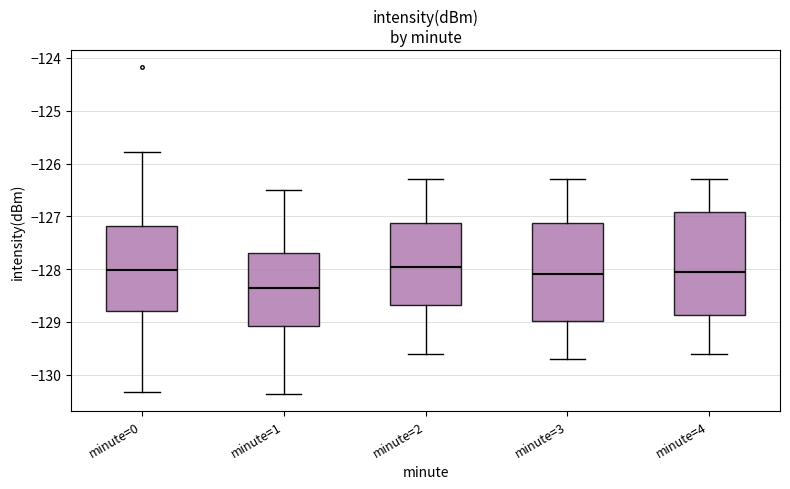

Reading left to right, read every box against the y-axis: the position of its median line, the range the box covers, and the ends of its whiskers. The values are not printed on the chart, so give them approximately, as read against the axis.

minute=0: median -128.0, box -128.8 to -127.2, whiskers -130.3 to -125.8
minute=1: median -128.3, box -129.1 to -127.7, whiskers -130.4 to -126.5
minute=2: median -127.9, box -128.7 to -127.1, whiskers -129.6 to -126.3
minute=3: median -128.1, box -129.0 to -127.1, whiskers -129.7 to -126.3
minute=4: median -128.0, box -128.9 to -126.9, whiskers -129.6 to -126.3